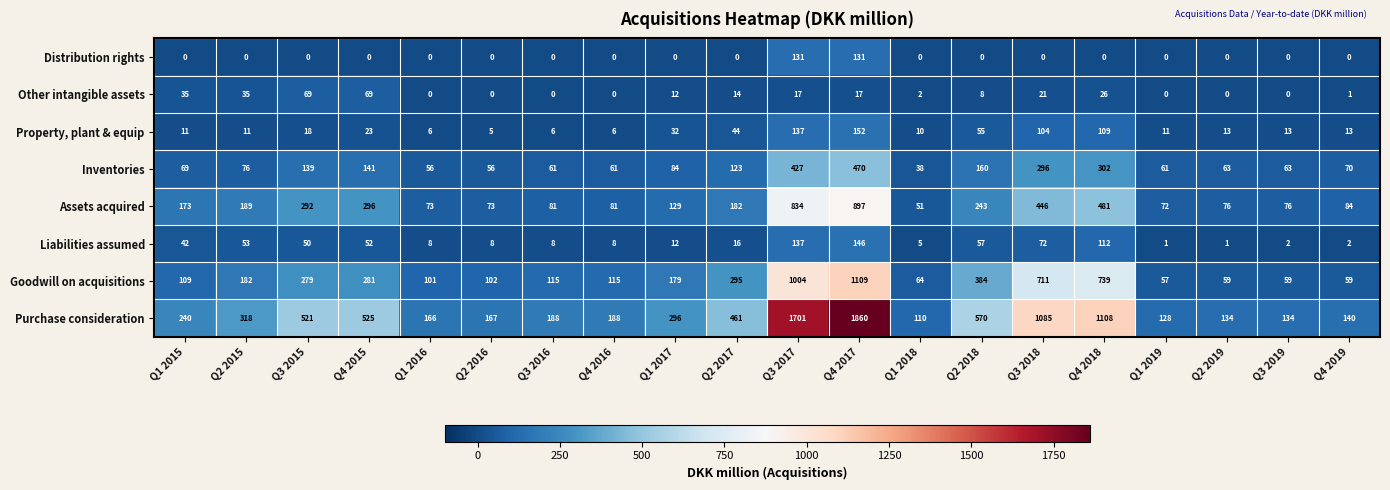

What is the total value across all series at Q1 2019?

330